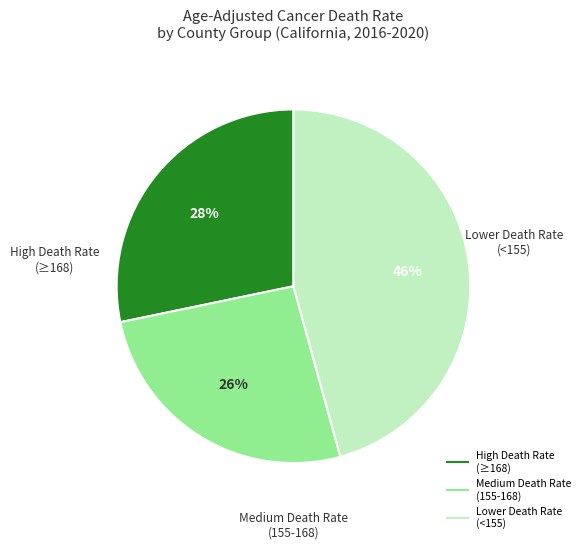

To the nearest percent, what is the average slice percentage?

33%